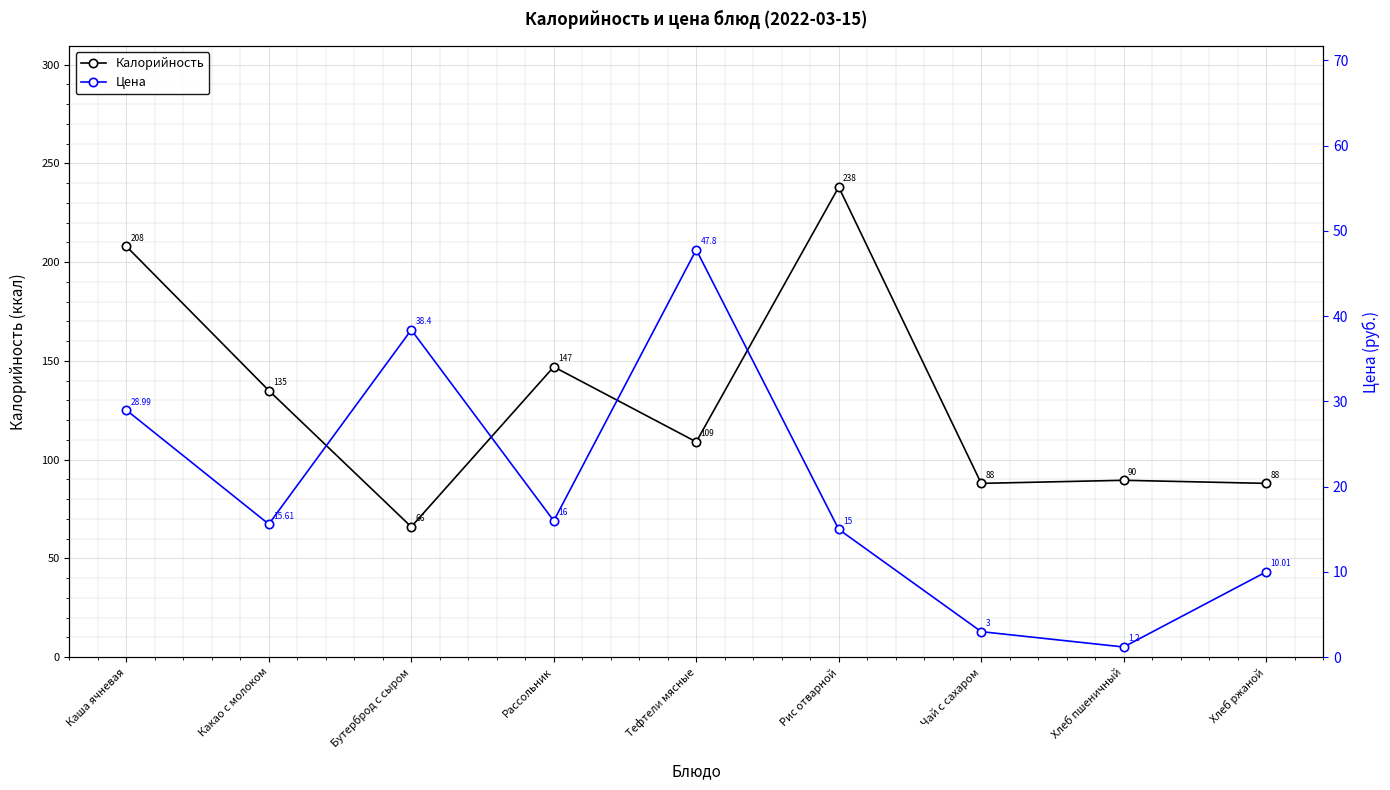

True or false: Цена and Калорийность cross at least once.

False